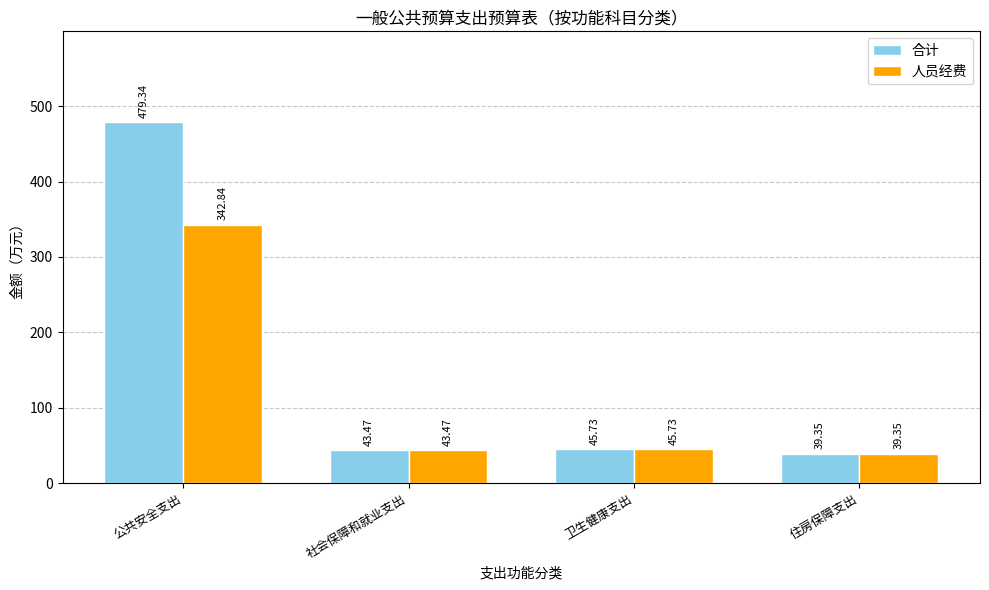

What is the label of the 3rd bar from the right?

社会保障和就业支出